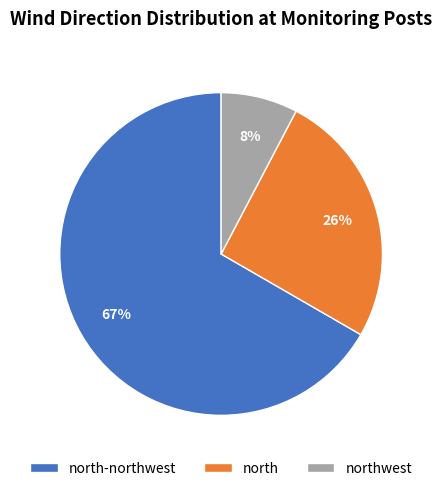

Is there any slice that represents more than half of the pie?

Yes